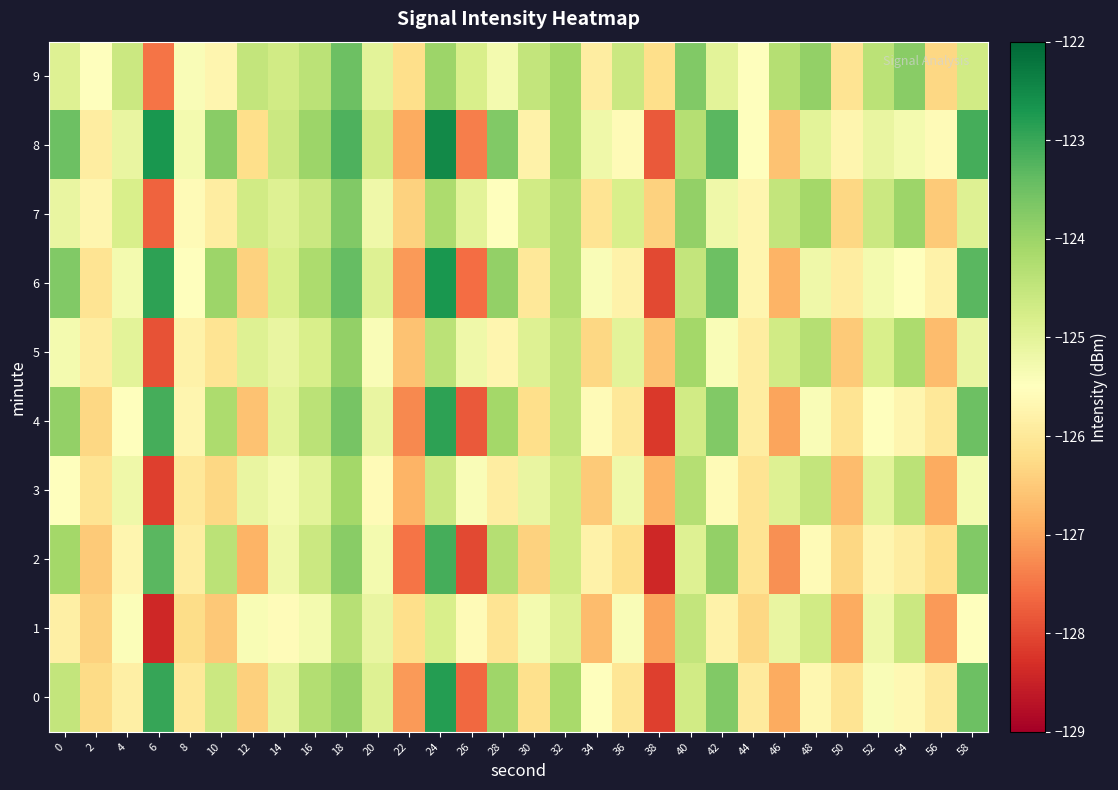

What is the minimum value shown in the chart?

-128.4